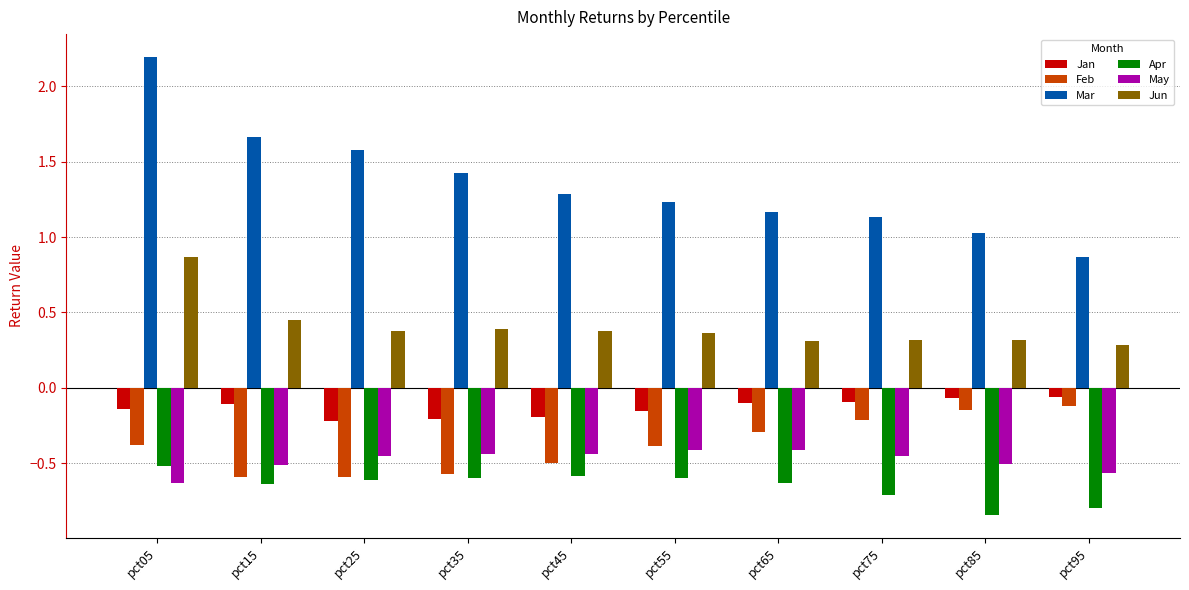

The Apr series shows -0.3 at pct35. True or false?

False